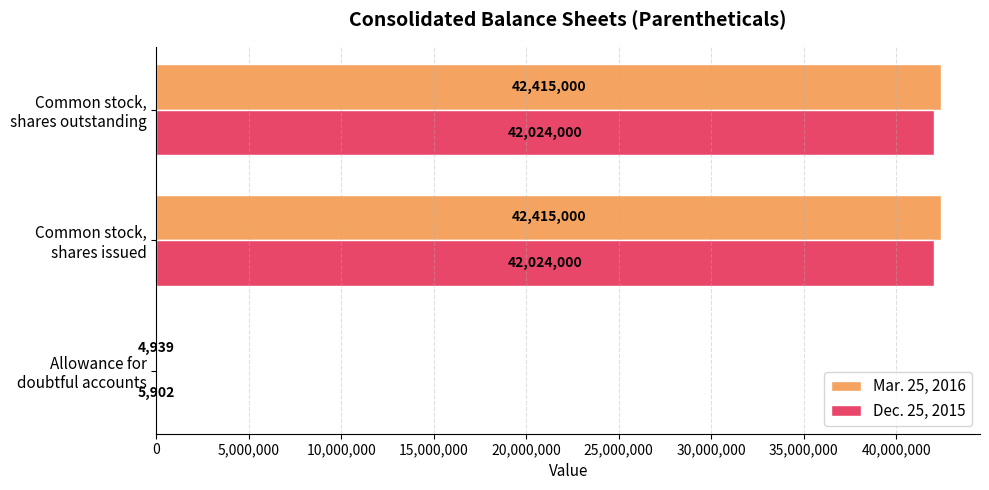

How many Mar. 25, 2016 values are between 4939 and 42415000?

3